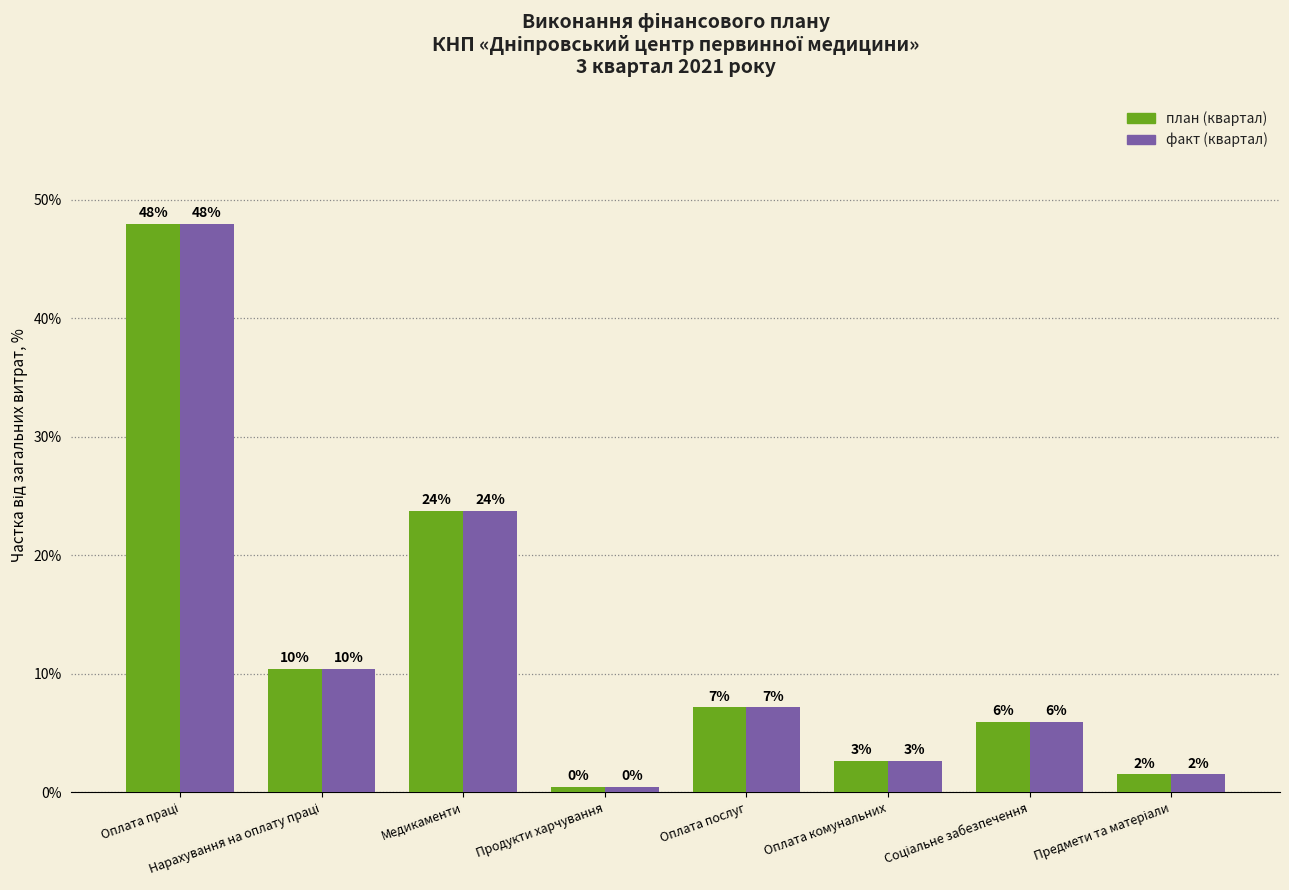

What is the difference between the план (квартал) values at Оплата праці and Оплата комунальних?

45.4